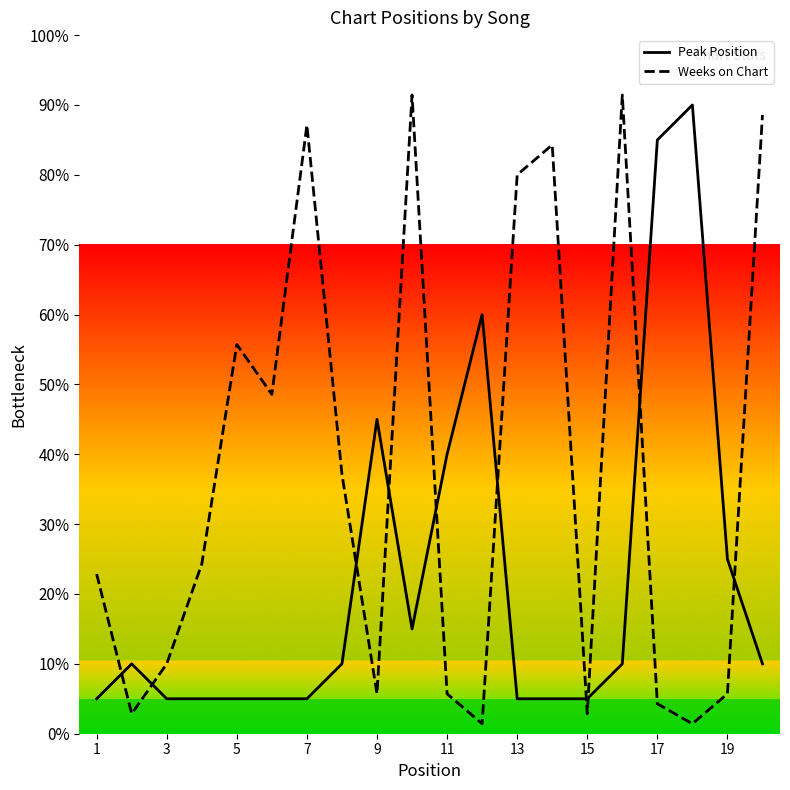

How many interior local peaks does the Peak Position series have?

4